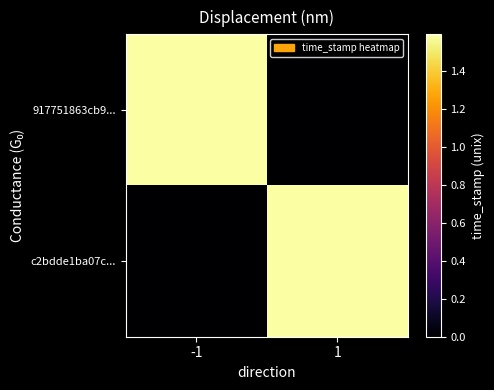

At how many categories does at least one series exceed 1253552226?

2